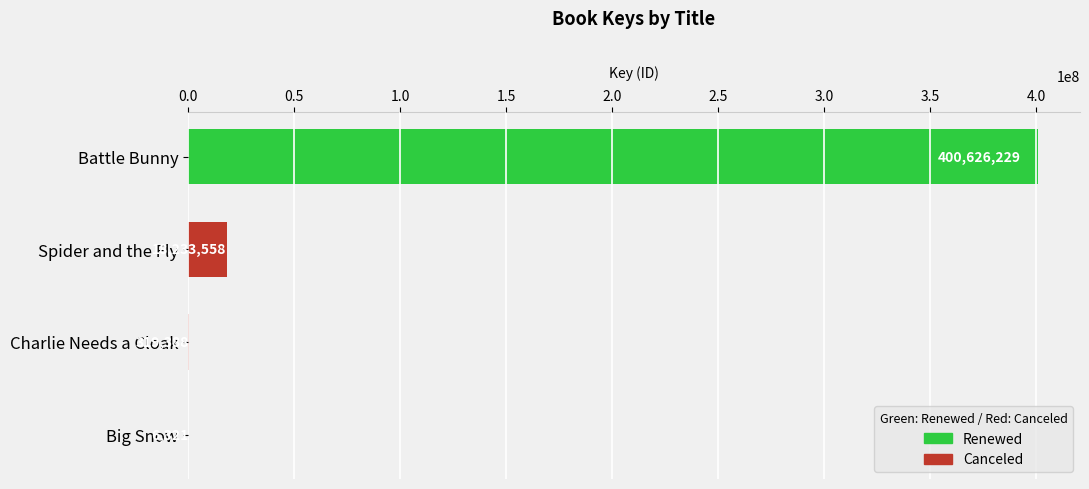

Reading top to bottom, extract all data points from this chart.

Battle Bunny=400626229	Spider and the Fly=18233558	Charlie Needs a Cloak=319388	Big Snow=6321